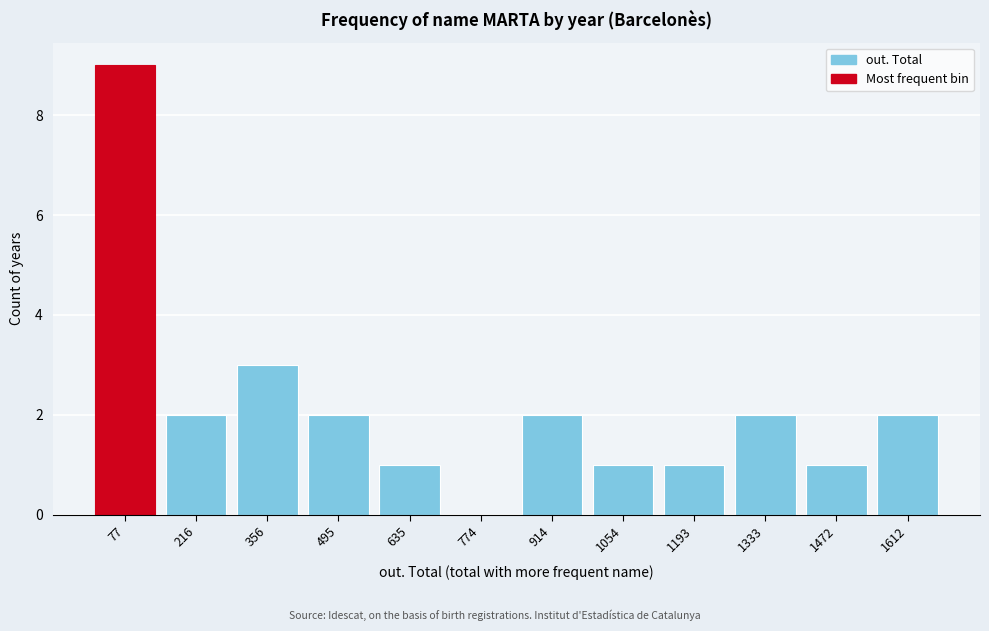

Reading left to right, extract all data points from this chart.

77=9	216=2	356=3	495=2	635=1	774=0	914=2	1054=1	1193=1	1333=2	1472=1	1612=2